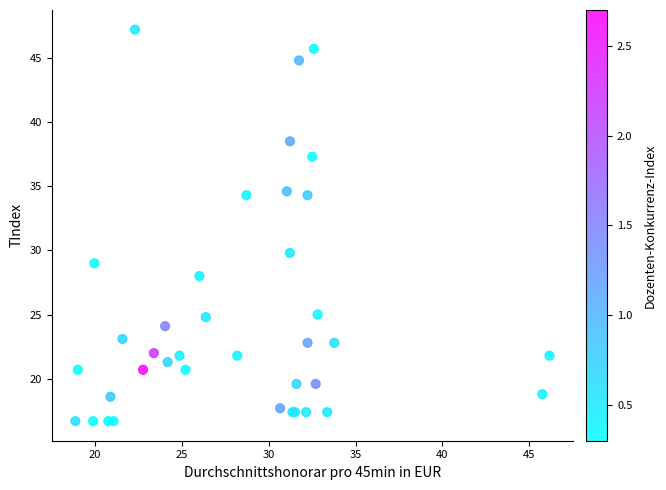

What Y value in the scatter plot is closest to 31?

29.8